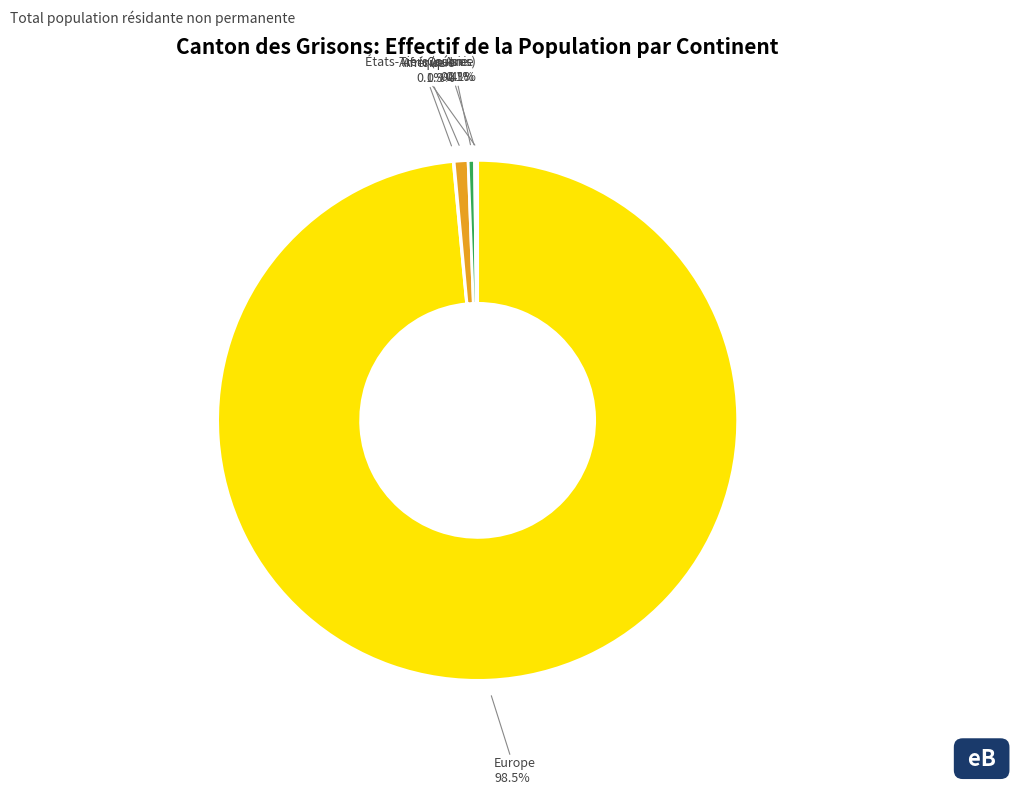

Which slice represents more than half of the pie?

Europe